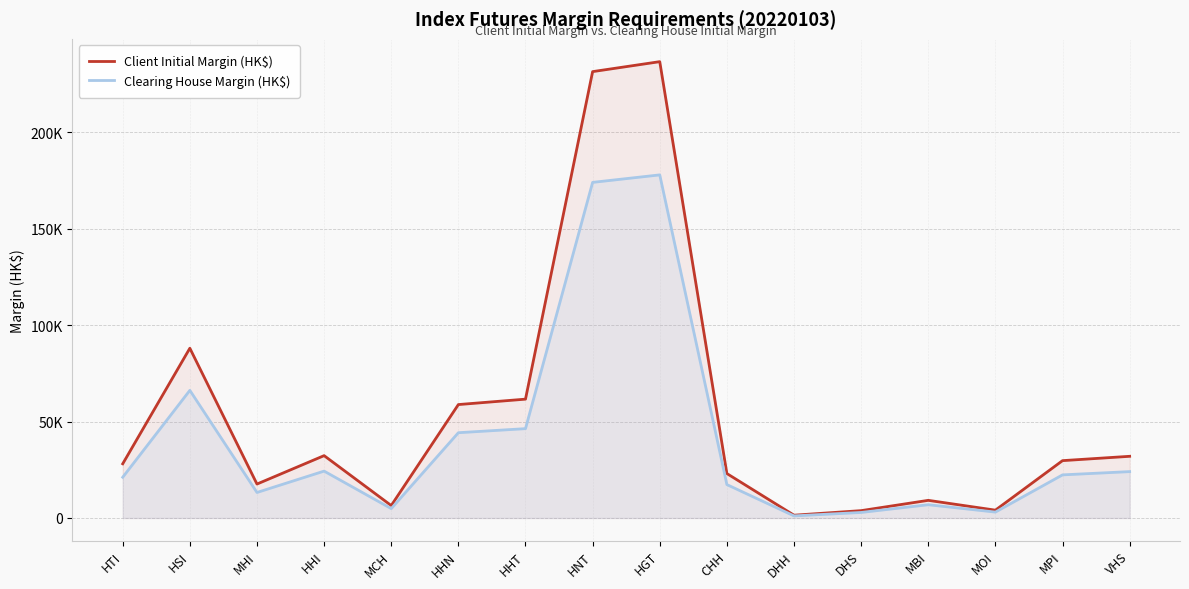

List the series in order of their overall mean, lowest first.

Clearing House Margin (HK$), Client Initial Margin (HK$)